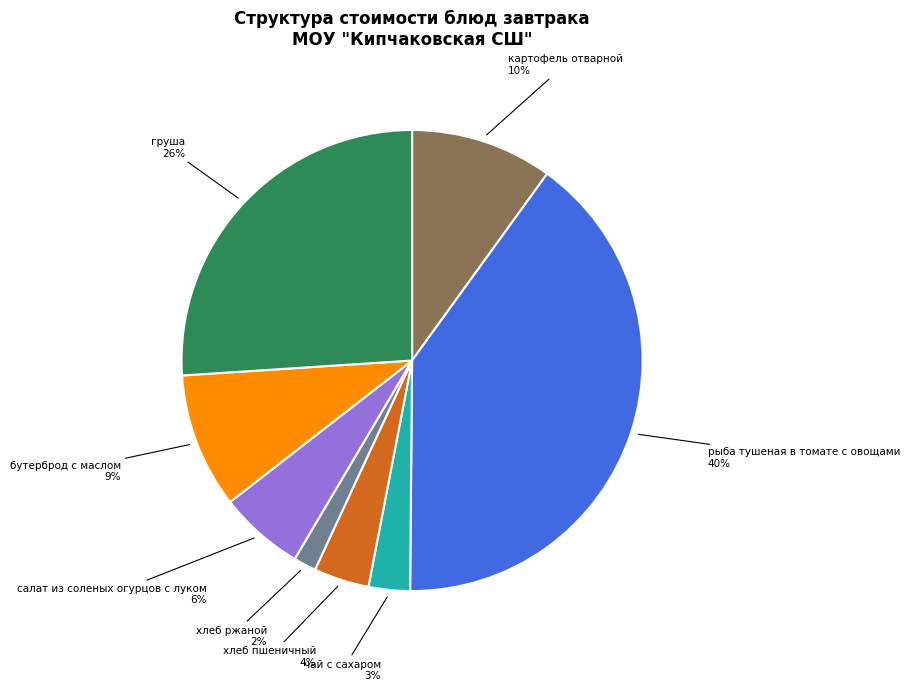

Is it true that груша is 31% of the pie?

False